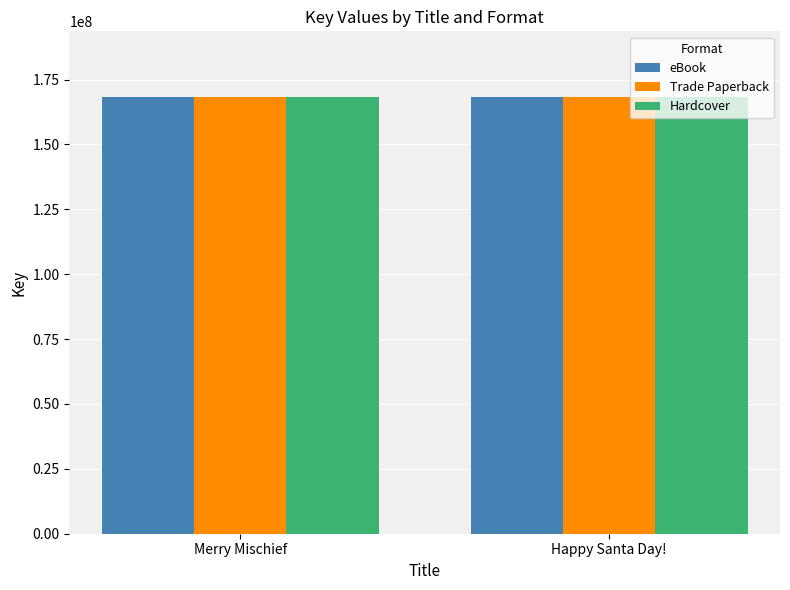

What is the sum of all Hardcover values?

336710294